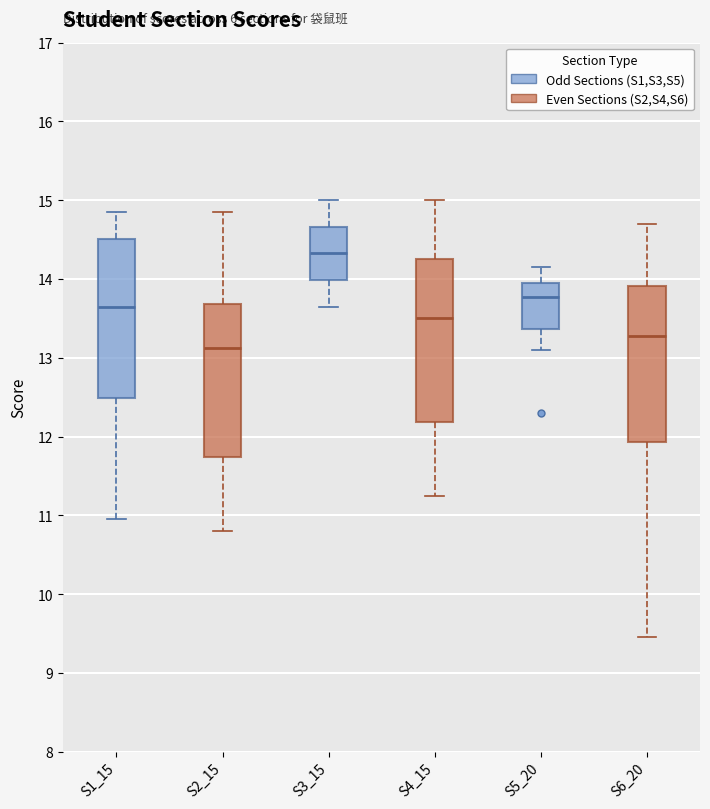

Where does the lower whisker of the box for S6_20 end on the y-axis? The values are not printed on the chart, so give them approximately, as read against the axis.

9.5